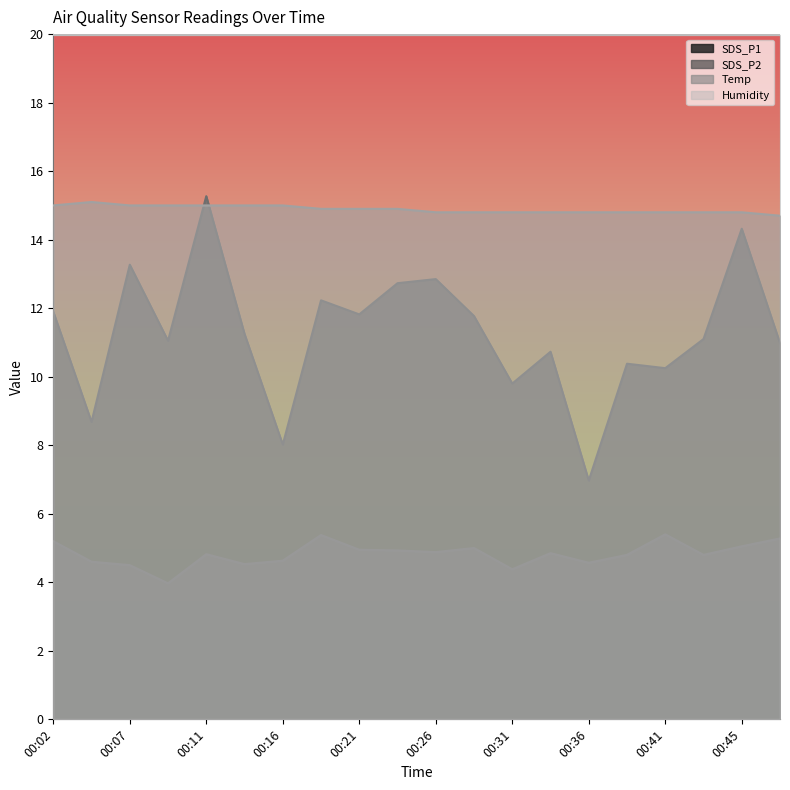

Reading right to left, transcribe all the data shown in this chart.

SDS_P1: 00:48=11.0	00:45=14.3	00:43=11.1	00:41=10.2	00:38=10.4	00:36=7.0	00:33=10.7	00:31=9.8	00:28=11.8	00:26=12.8	00:23=12.7	00:21=11.8	00:19=12.2	00:16=8.0	00:14=11.2	00:11=15.3	00:09=11.1	00:07=13.3	00:04=8.7	00:02=11.9
SDS_P2: 00:48=5.3	00:45=5.0	00:43=4.8	00:41=5.4	00:38=4.8	00:36=4.6	00:33=4.8	00:31=4.4	00:28=5.0	00:26=4.9	00:23=4.9	00:21=5.0	00:19=5.4	00:16=4.6	00:14=4.5	00:11=4.8	00:09=4.0	00:07=4.5	00:04=4.6	00:02=5.2
Temp: 00:48=14.7	00:45=14.8	00:43=14.8	00:41=14.8	00:38=14.8	00:36=14.8	00:33=14.8	00:31=14.8	00:28=14.8	00:26=14.8	00:23=14.9	00:21=14.9	00:19=14.9	00:16=15.0	00:14=15.0	00:11=15.0	00:09=15.0	00:07=15.0	00:04=15.1	00:02=15.0